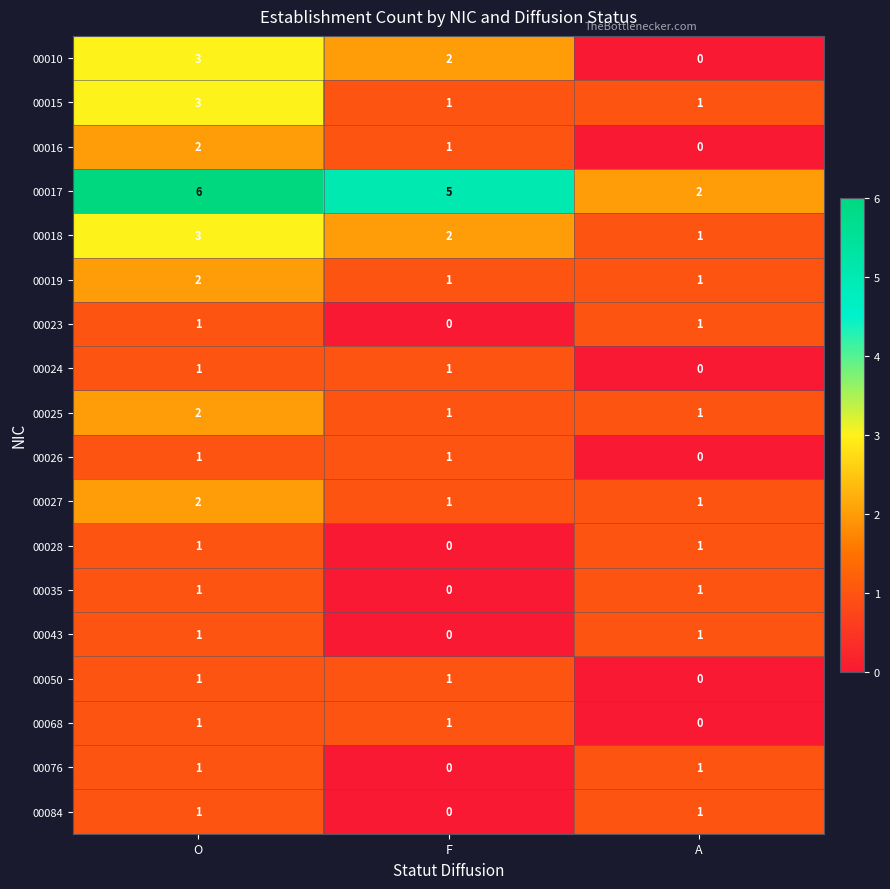

Which category has the highest value across all series?

O